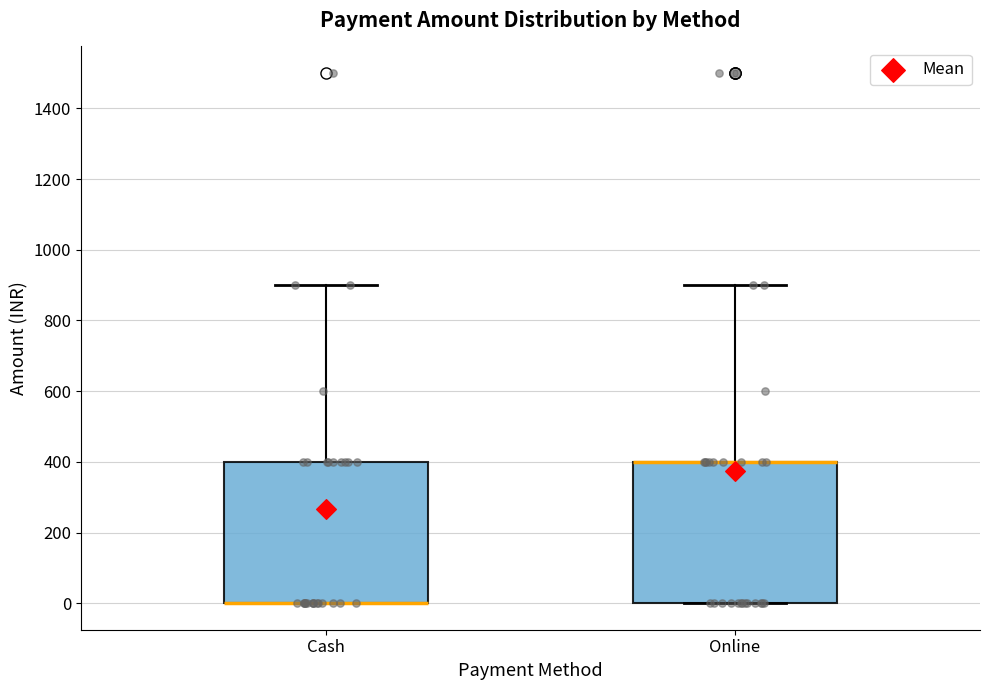

Reading left to right, transcribe this box plot: for each box, give where its median line is, the range the box spans, and where its two whiskers end, as read against the y-axis. The values are not printed on the chart, so give them approximately, as read against the axis.

Cash: median 0 (drawn on the box's lower edge), box 0 to 400, whiskers 0 to 900
Online: median 400 (drawn on the box's upper edge), box 0 to 400, whiskers 0 to 900